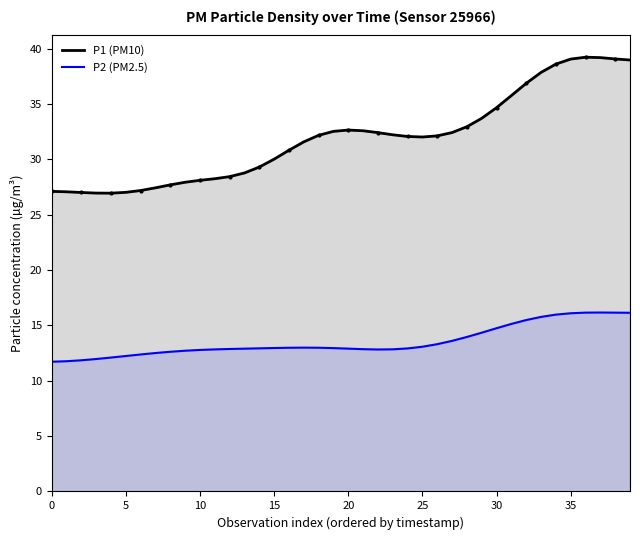

What is the total value across all series at 32?

52.4